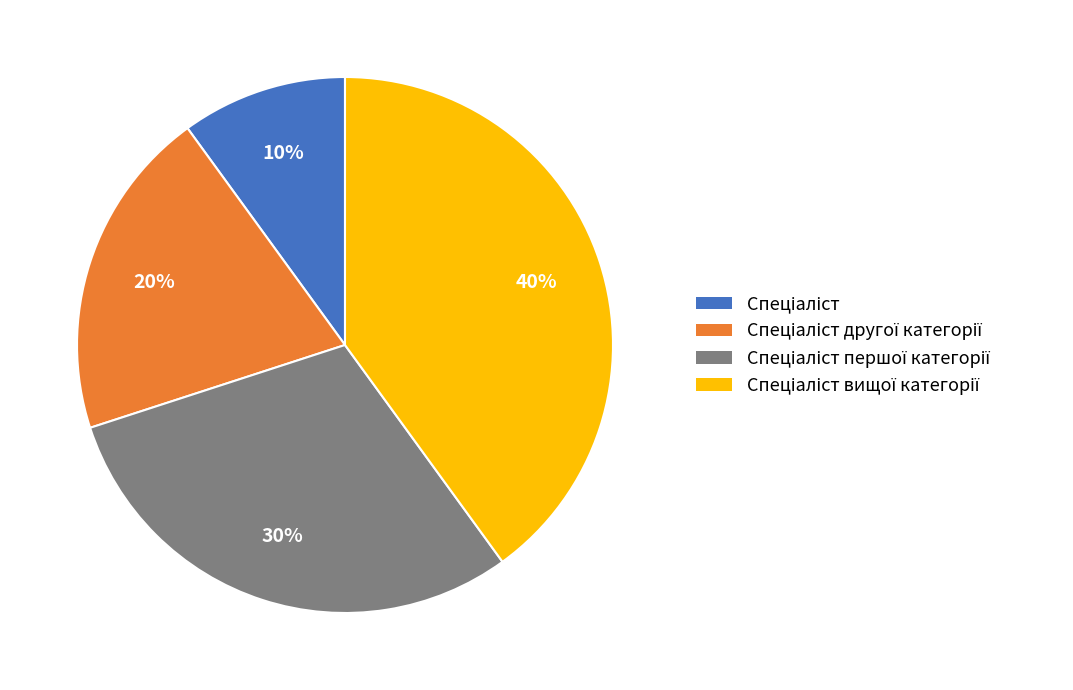

Is there a majority slice in this chart?

No